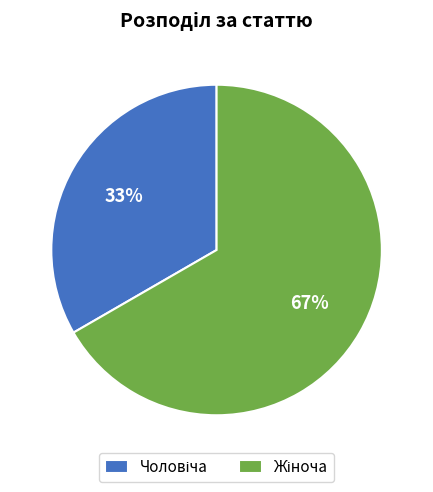

To the nearest percent, what is the average slice percentage?

50%